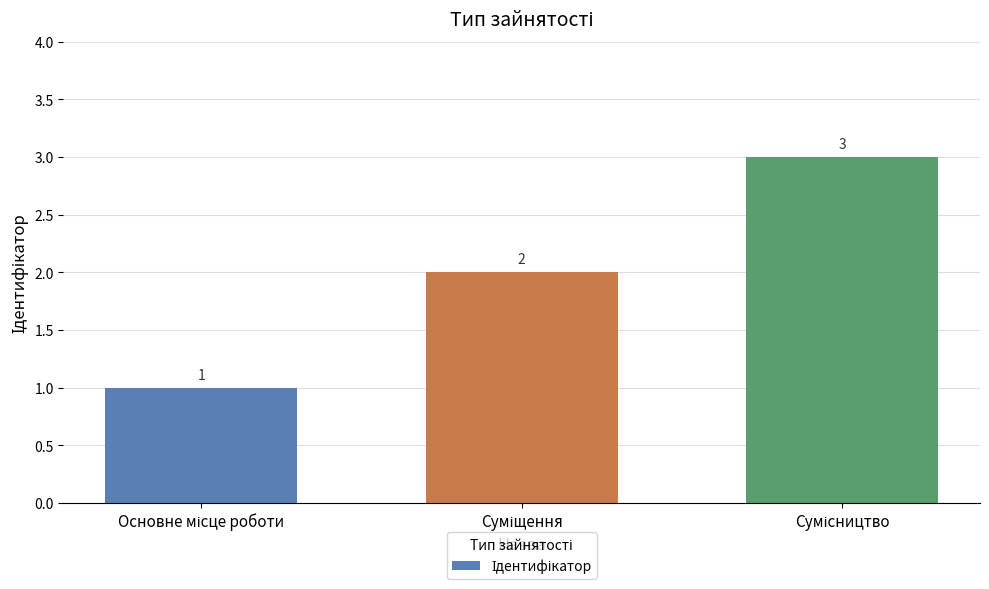

How many values are below 2?

1